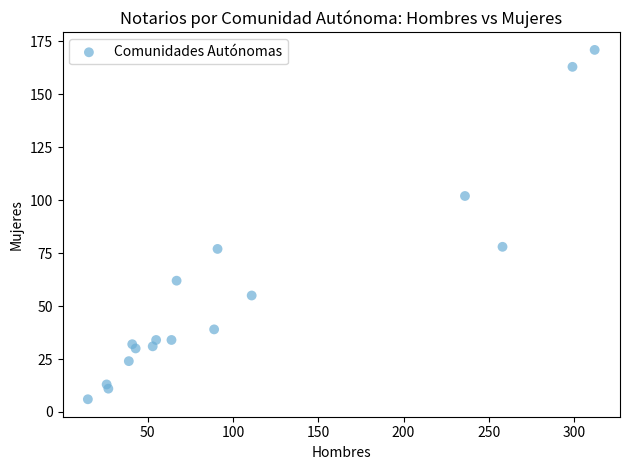

What is the range of X values (max minus min)?

297